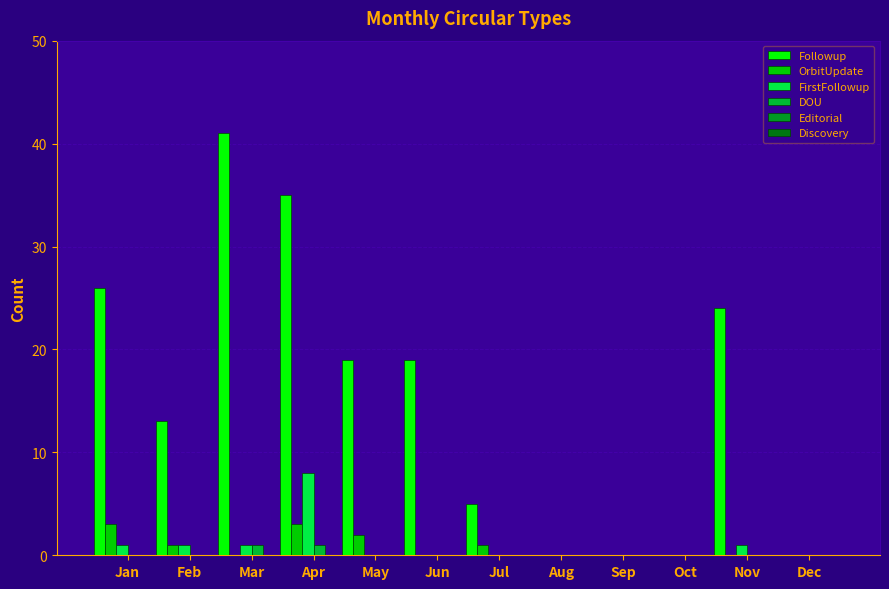

Reading right to left, transcribe all the data shown in this chart.

Followup: 0	24	0	0	0	5	19	19	35	41	13	26
OrbitUpdate: 0	0	0	0	0	1	0	2	3	0	1	3
FirstFollowup: 0	1	0	0	0	0	0	0	8	1	1	1
DOU: 0	0	0	0	0	0	0	0	1	1	0	0
Editorial: 0	0	0	0	0	0	0	0	0	0	0	0
Discovery: 0	0	0	0	0	0	0	0	0	0	0	0